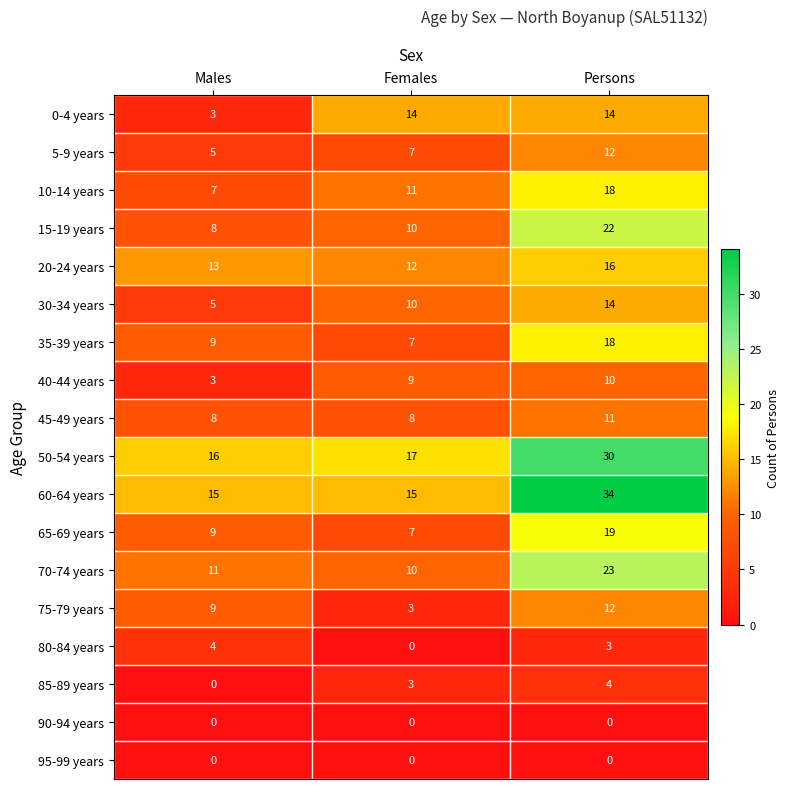

What is the difference between the 35-39 years values at Males and Persons?

9